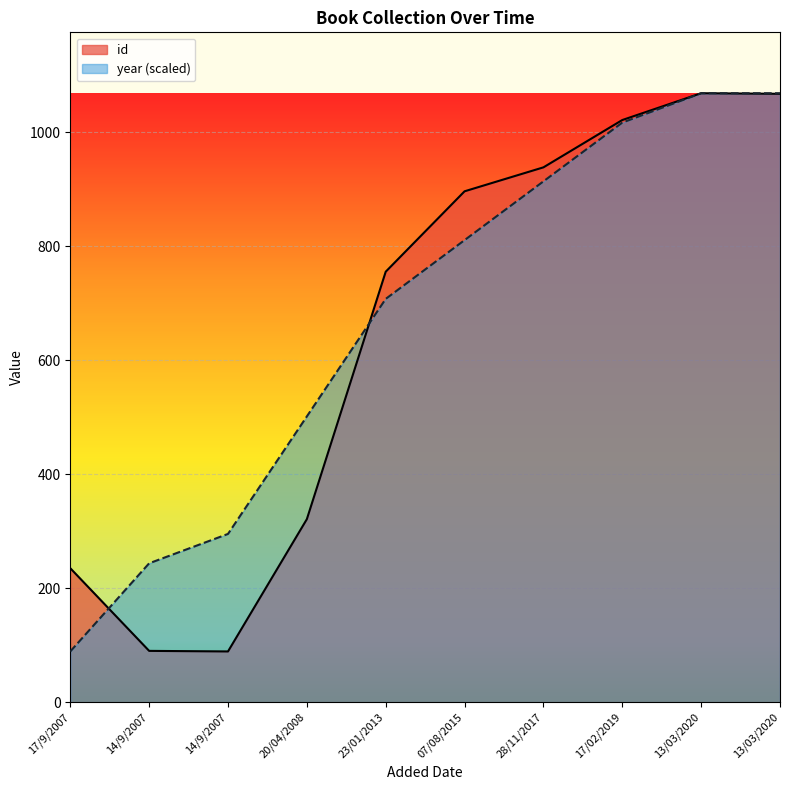

After their last crossing, which series has the higher values: year or id?

id